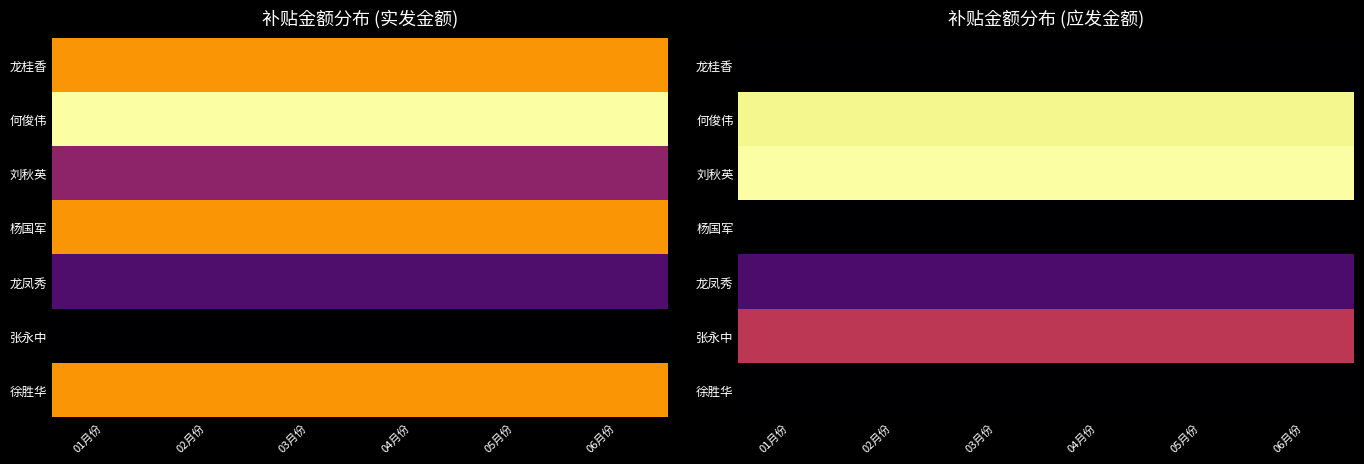

Which series has the largest total across all categories?

刘秋英